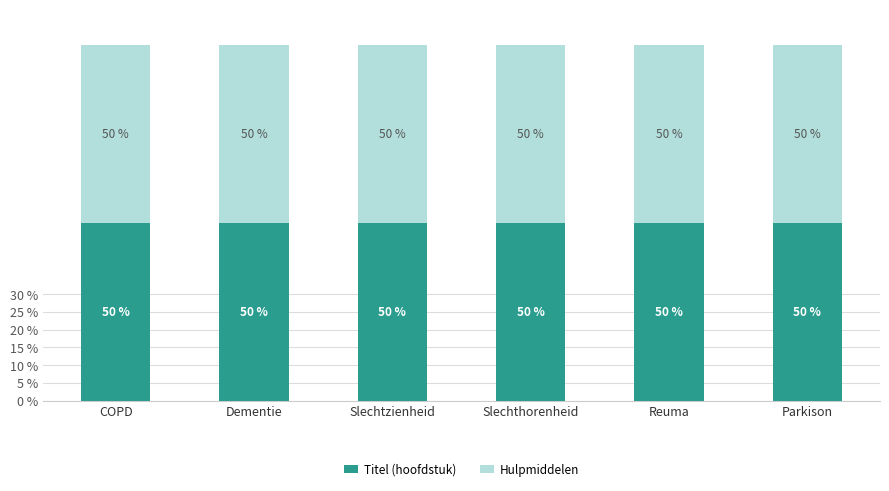

What is the total value across all series at Slechtzienheid?

100.0